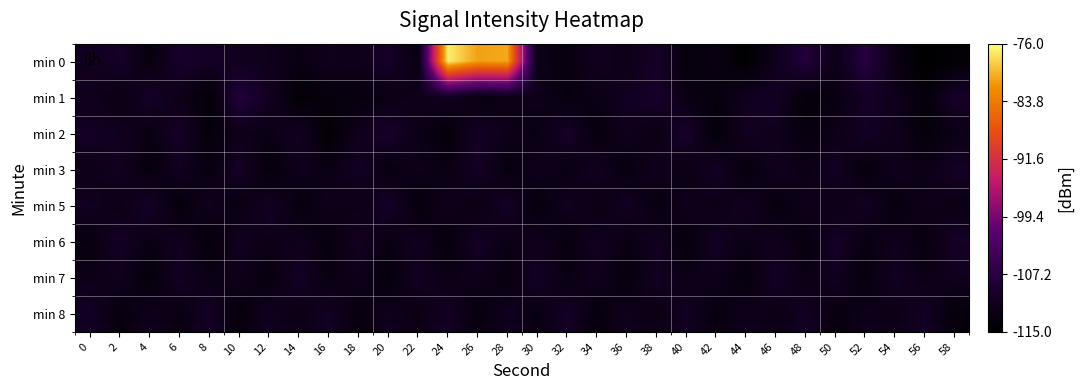

At which category is the sum across all series the highest?

24